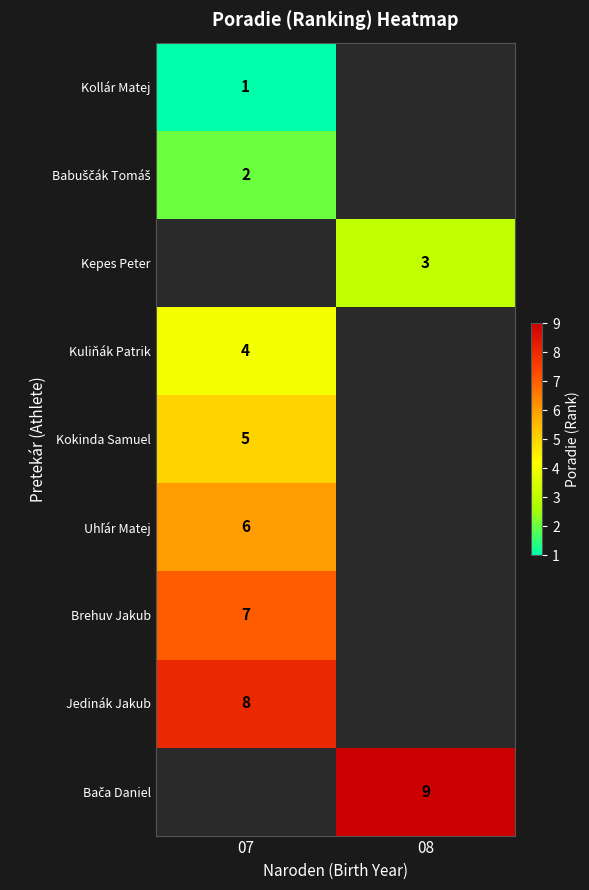

What is the greatest value displayed?

9.0